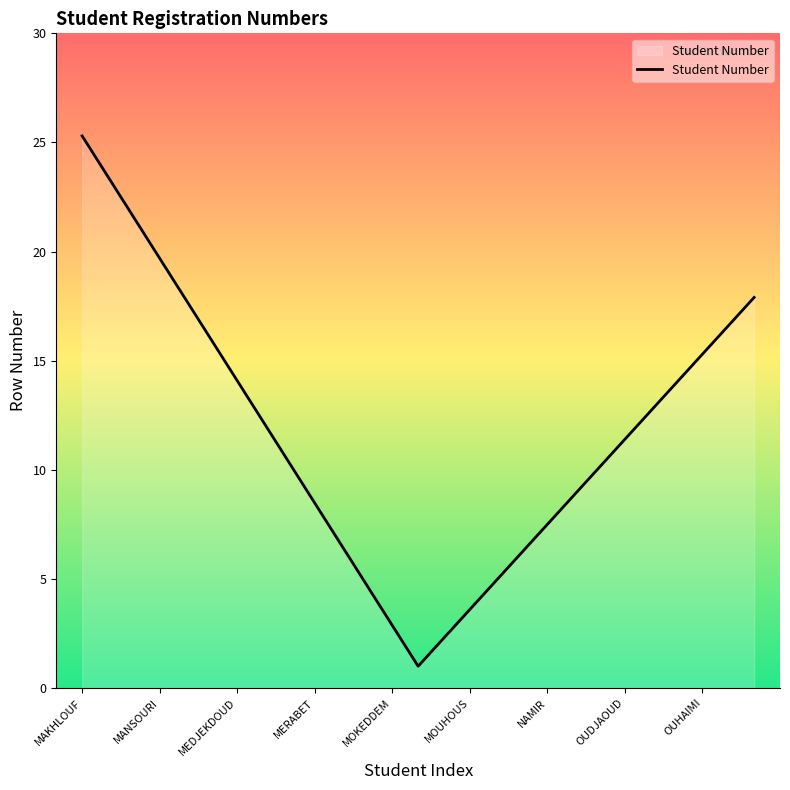

Does the chart display data point markers on the line(s)?

No